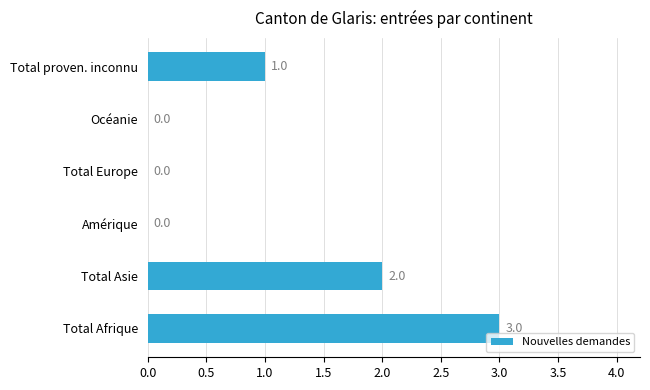

Which has a higher value, Total Asie or Amérique?

Total Asie